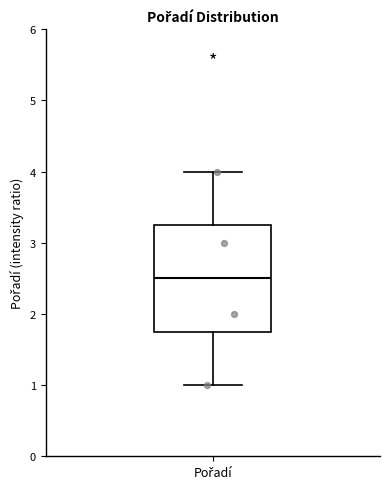

Transcribe this box plot: give where the median line is, the range the box spans, and where the two whiskers end, as read against the y-axis. The values are not printed on the chart, so give them approximately, as read against the axis.

median 2.5, box 1.8 to 3.3, whiskers 1.0 to 4.0